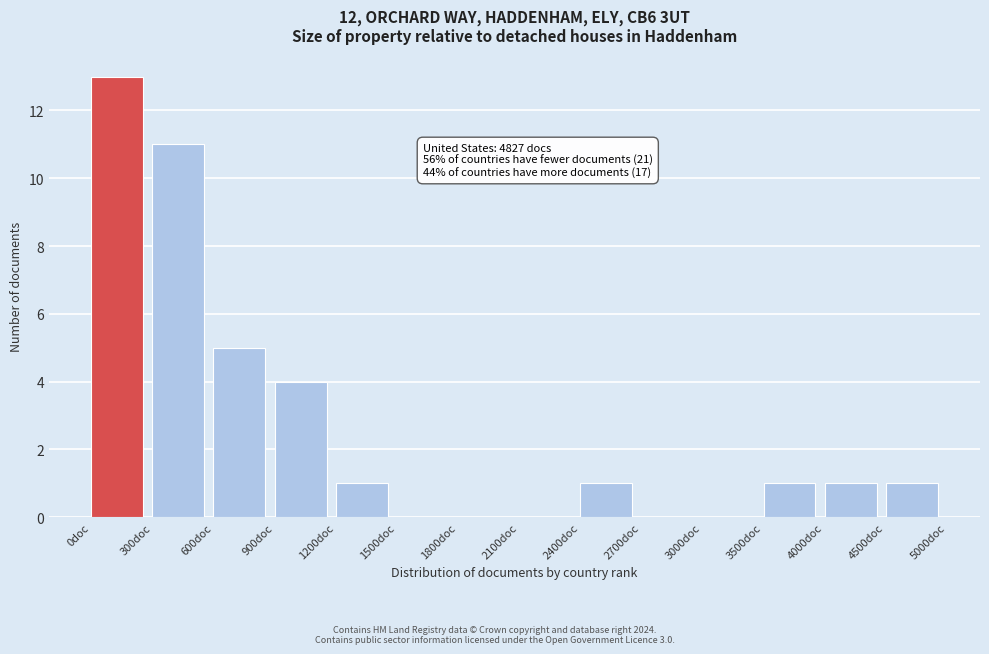

Reading right to left, transcribe all the data shown in this chart.

4500doc=1	4000doc=1	3500doc=1	3000doc=0	2700doc=0	2400doc=1	2100doc=0	1800doc=0	1500doc=0	1200doc=1	900doc=4	600doc=5	300doc=11	0doc=13